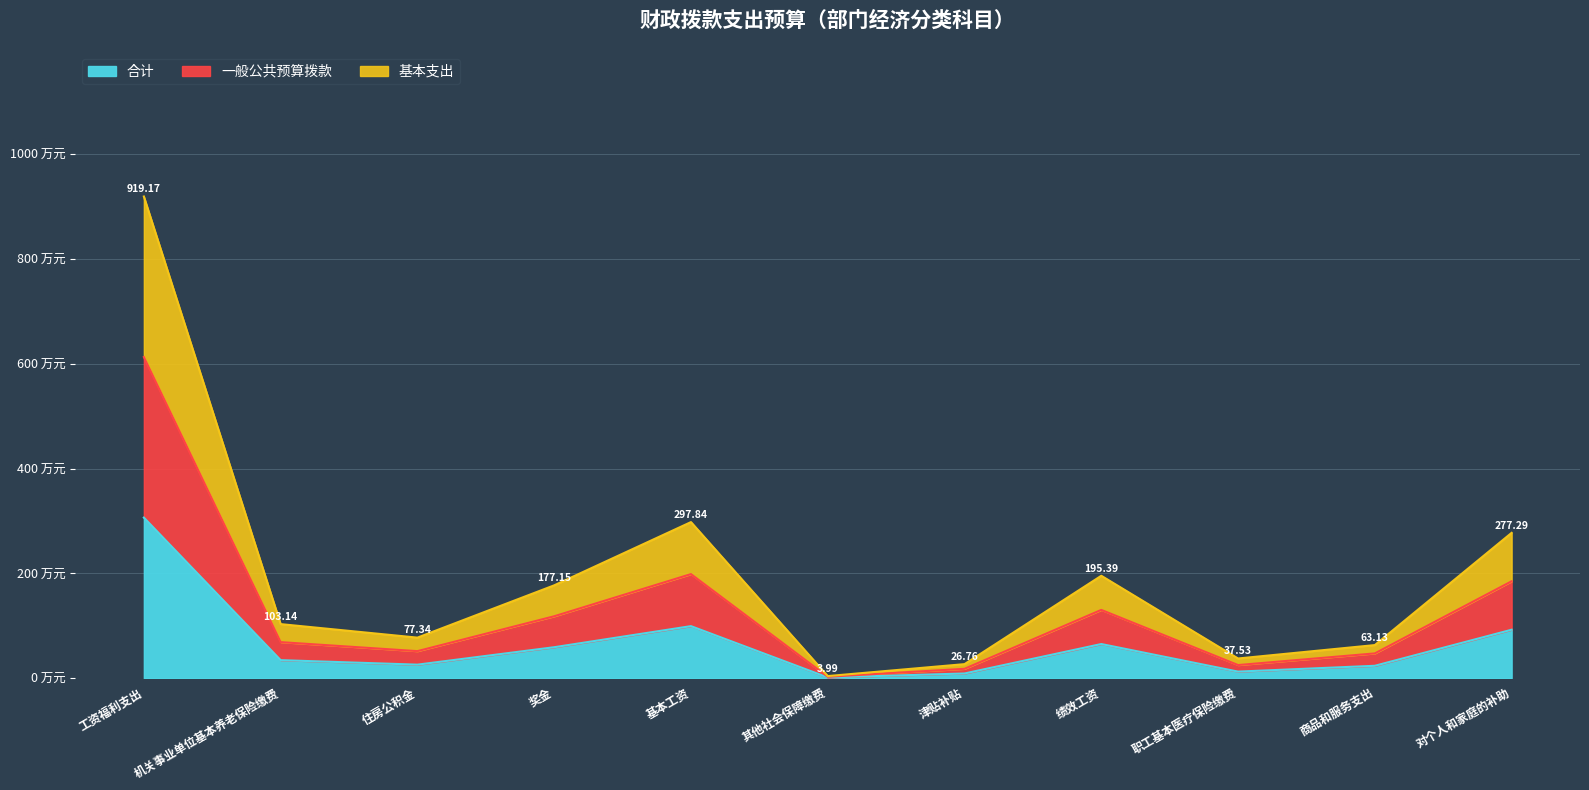

The value of 基本支出 at 其他社会保障缴费 is 1.0. True or false?

False